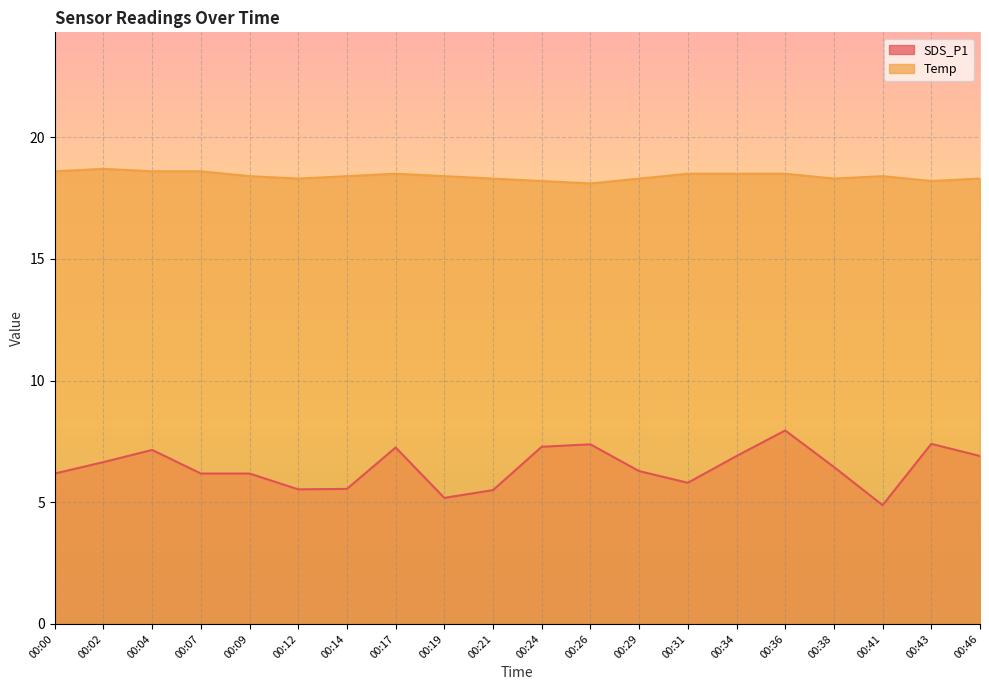

What is the value of the Temp point at the 13th from the left?

18.3